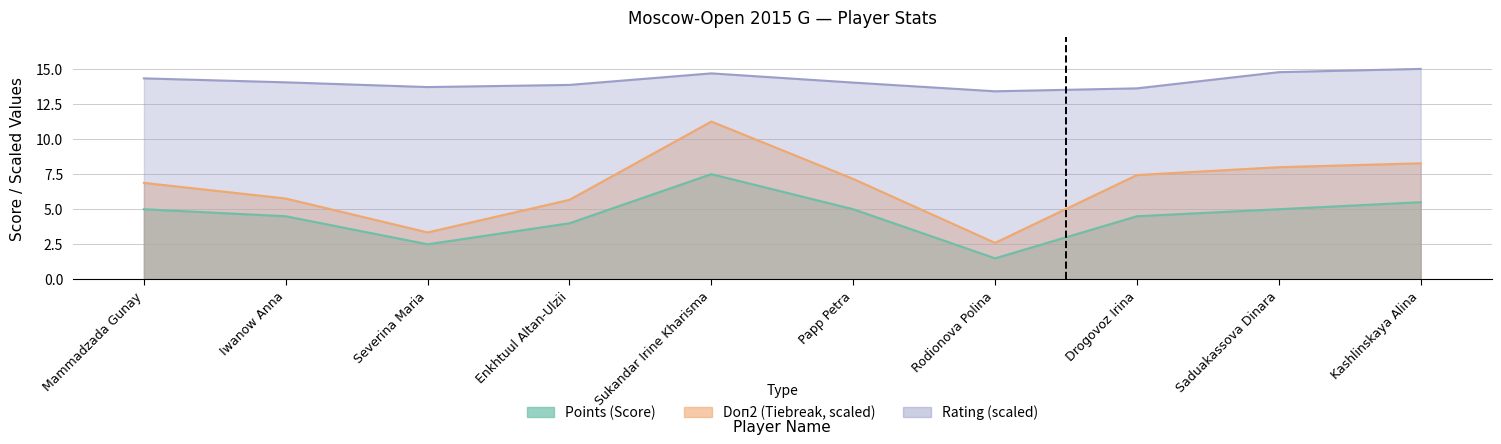

At which category does the chart reach its peak across all series?

Kashlinskaya Alina